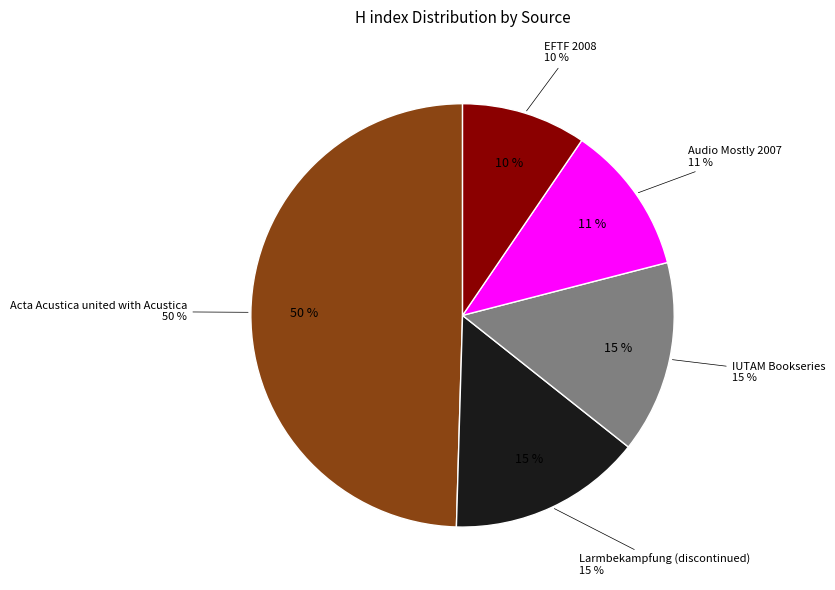

To the nearest percent, what is the average slice percentage?

20%